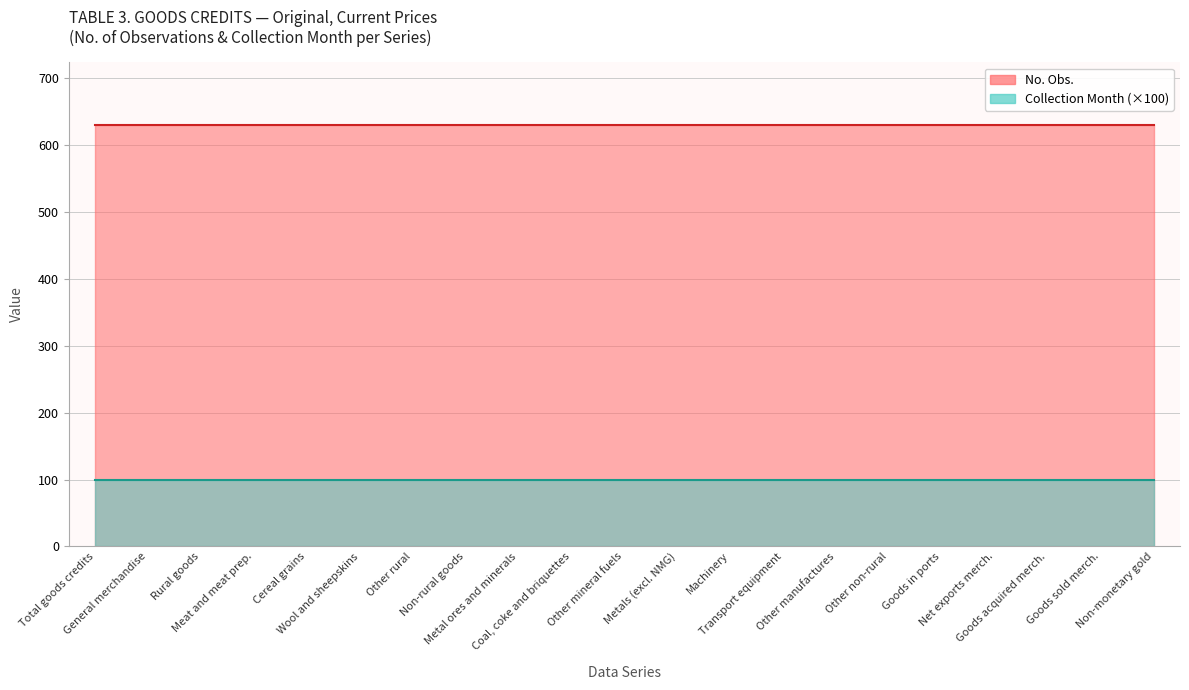

Does the chart display data point markers on the line(s)?

No